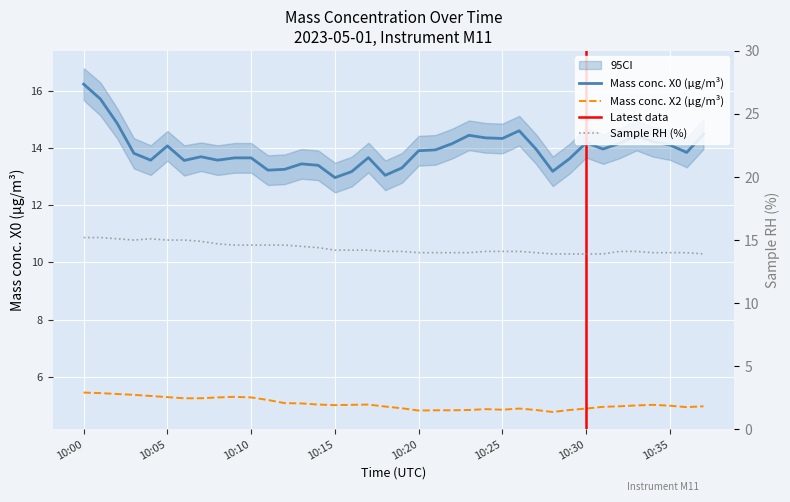

The value of Sample RH (%) at 10:37 is 13.9. True or false?

True